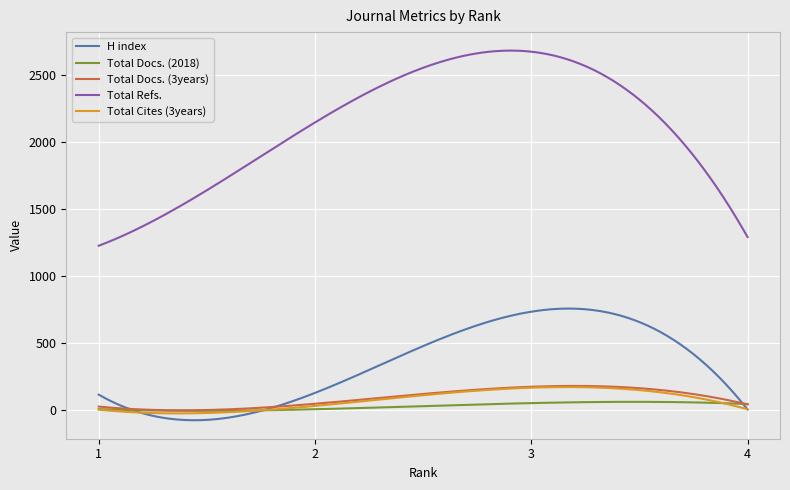

Does the chart have visible grid lines?

Yes